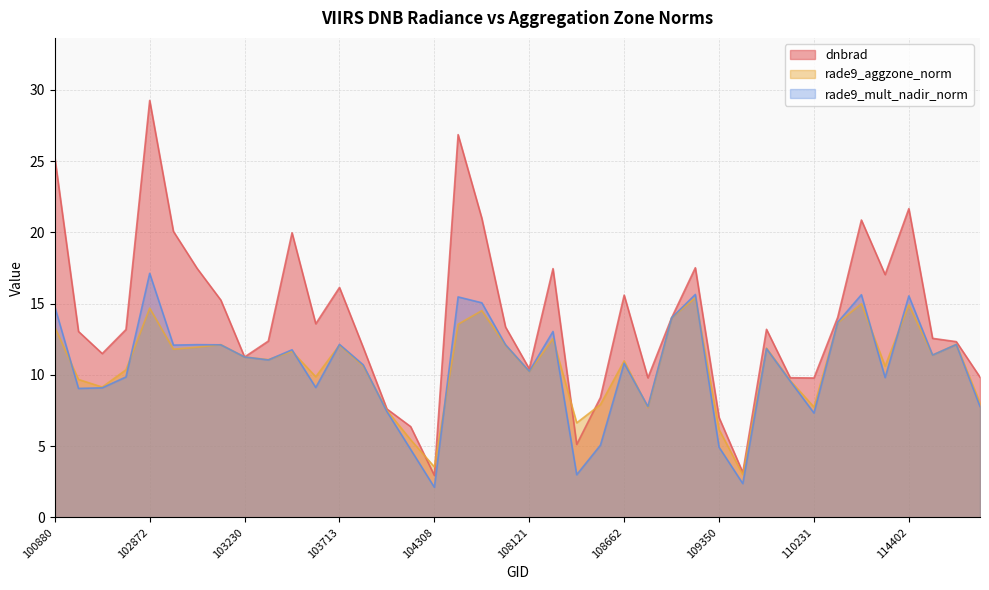

What is the total value across all series at 113976?

41.4